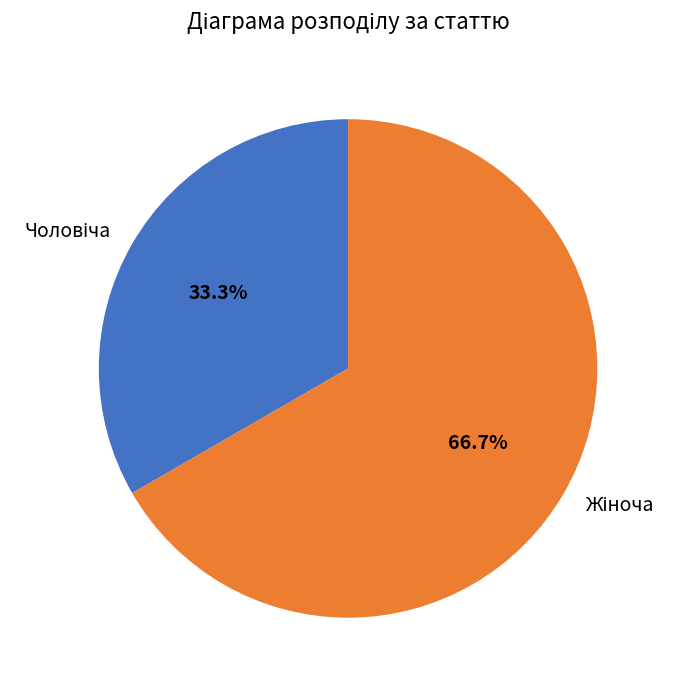

Is there any slice that represents more than half of the pie?

Yes